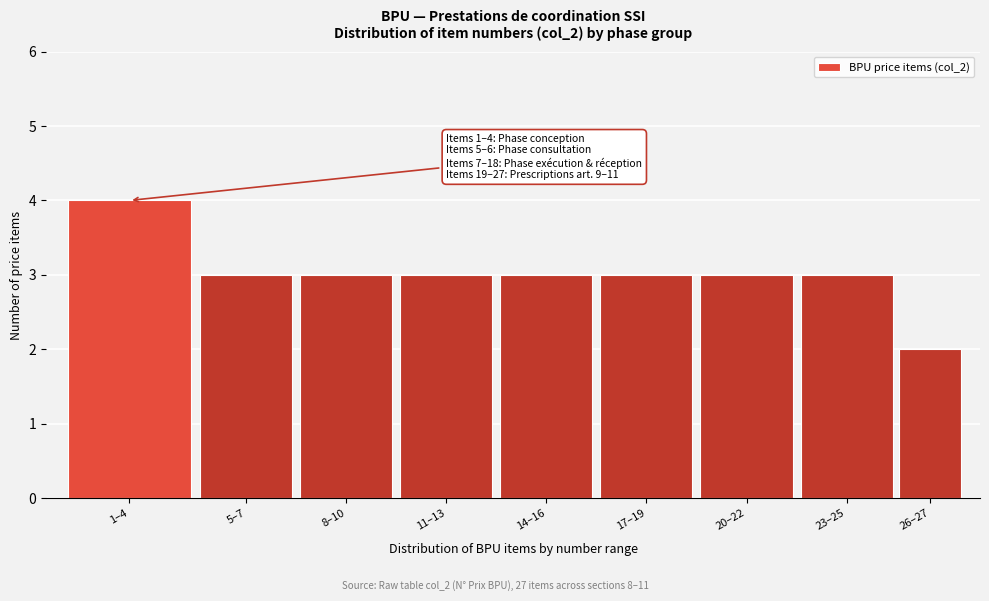

Reading right to left, extract all data points from this chart.

26–27=2	23–25=3	20–22=3	17–19=3	14–16=3	11–13=3	8–10=3	5–7=3	1–4=4